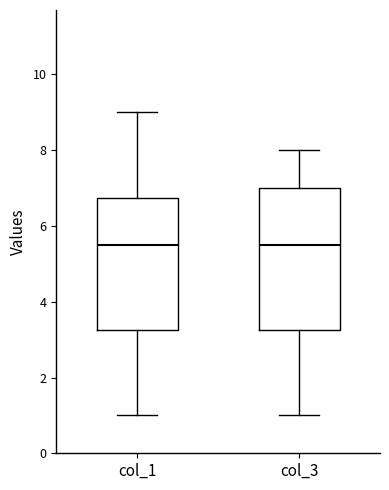

Reading left to right, read every box against the y-axis: the position of its median line, the range the box covers, and the ends of its whiskers. The values are not printed on the chart, so give them approximately, as read against the axis.

col_1: median 5.6, box 3.2 to 6.8, whiskers 1.0 to 9.0
col_3: median 5.6, box 3.2 to 7.0, whiskers 1.0 to 8.0